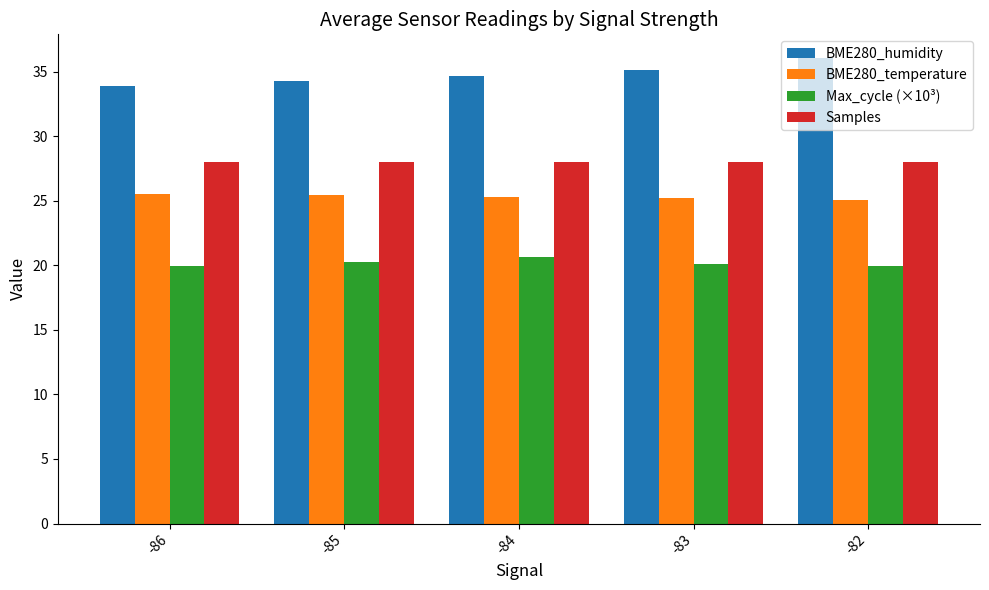

What is the spread (max minus min) of values at -83?

15.0